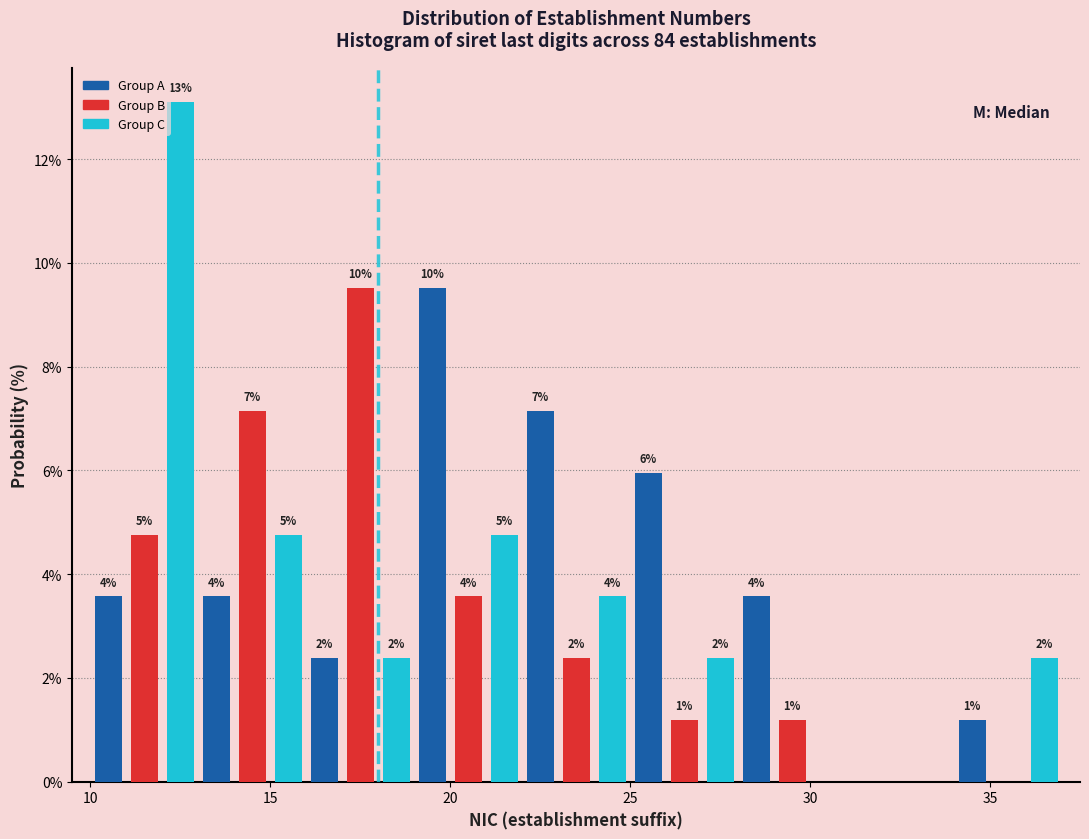

Read against the x-axis, roughly where is the centre of the tallest bar?

12.5